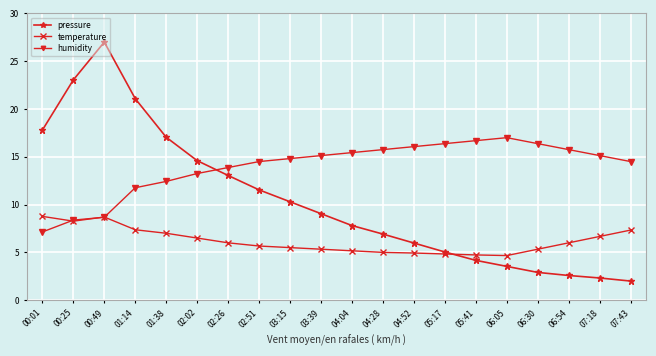

True or false: humidity and pressure intersect in this chart.

True